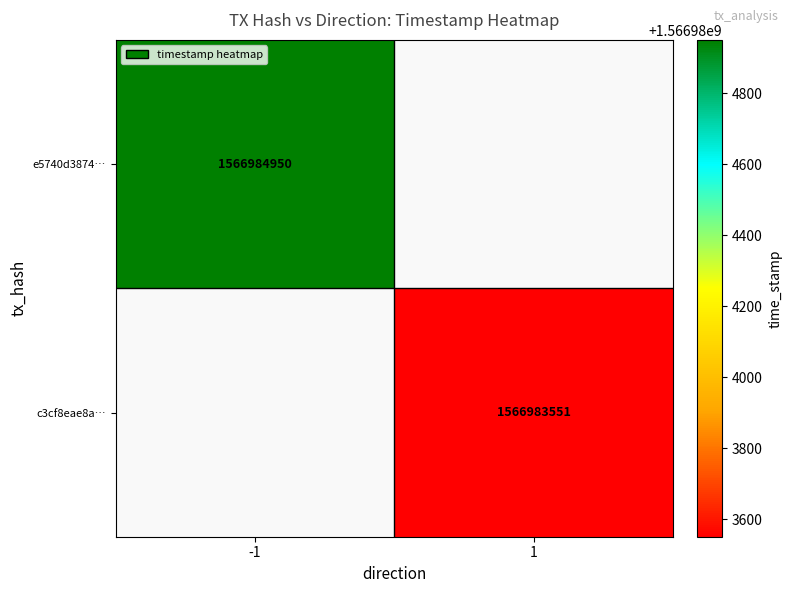

How many series are shown in this chart?

2